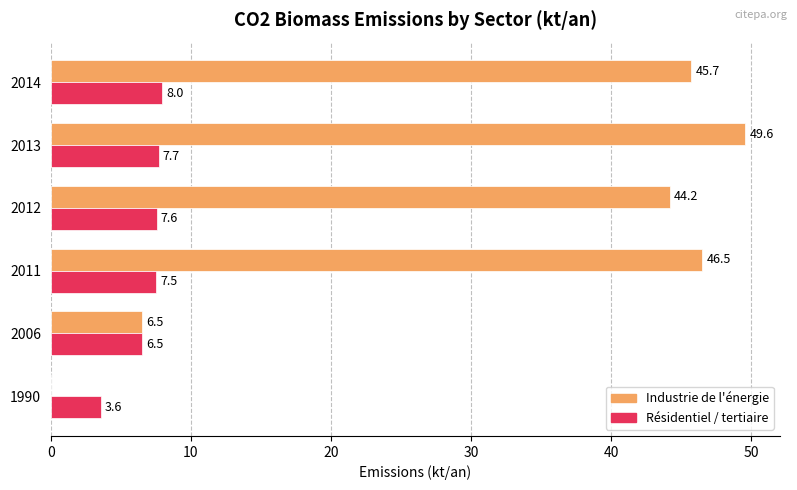

Which series has the largest total across all categories?

Industrie de l'énergie